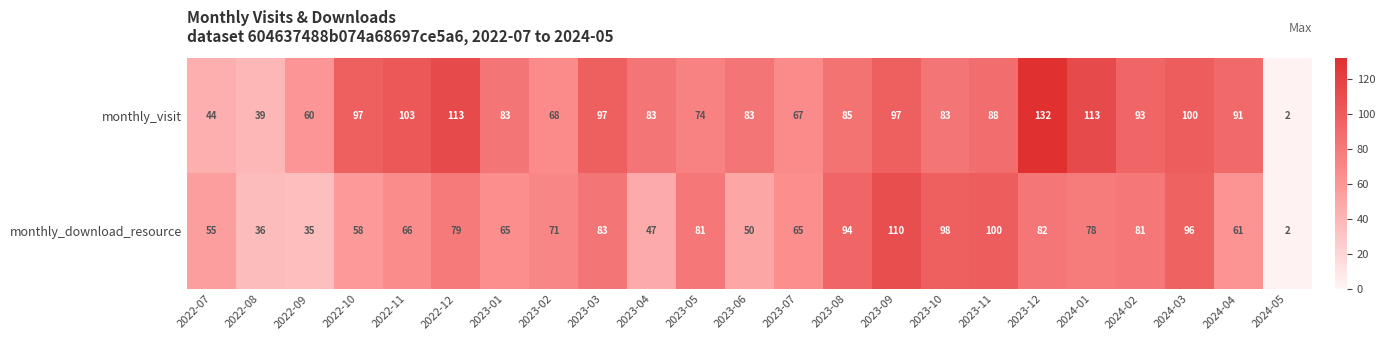

Which series has the largest total across all categories?

monthly_visit